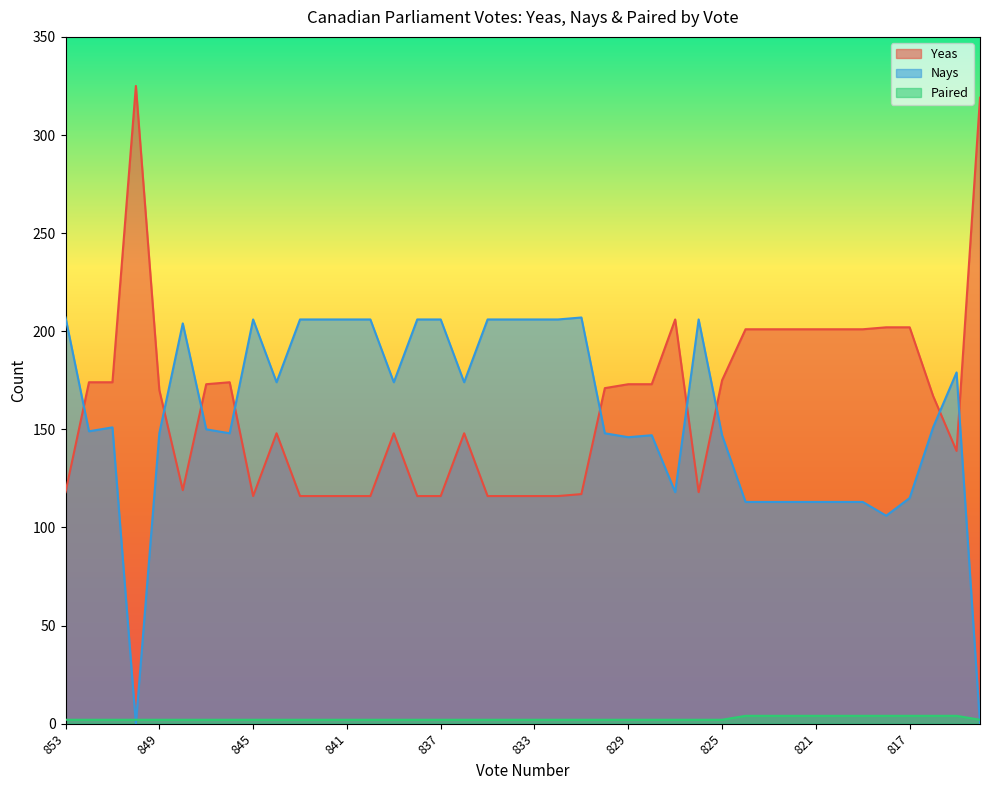

At which category does Yeas reach its first local peak?

850